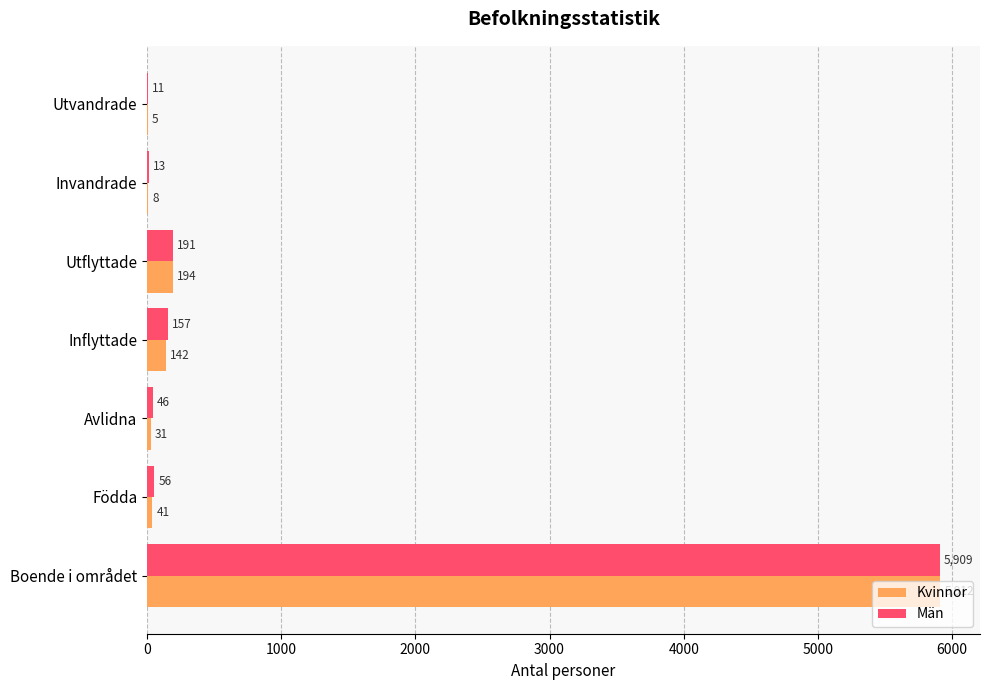

How many data points does each series have?

7